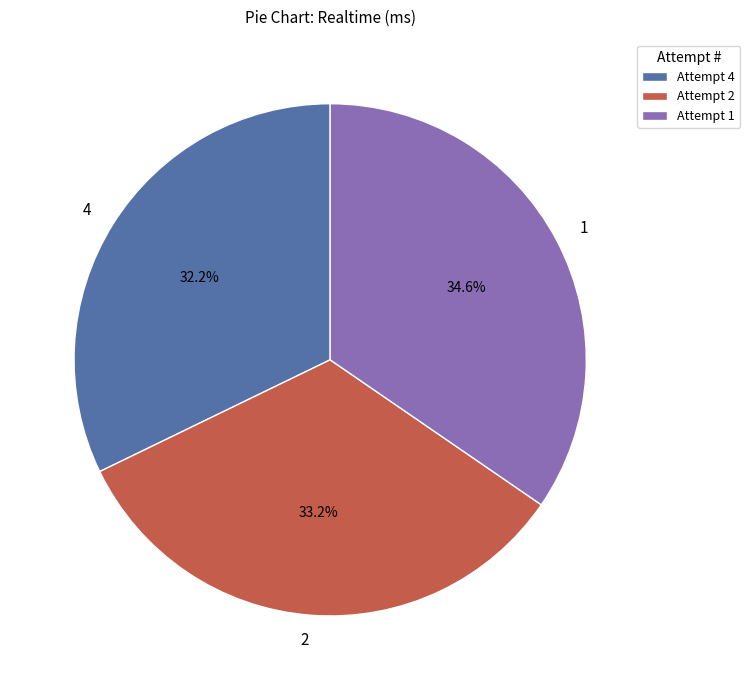

To the nearest percent, what percentage of the pie is 1?

35%